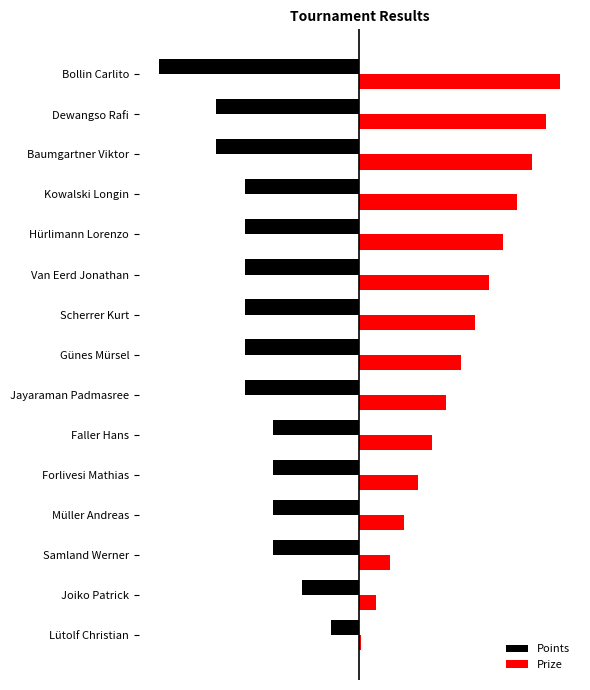

What position from the left is Samland Werner?

13